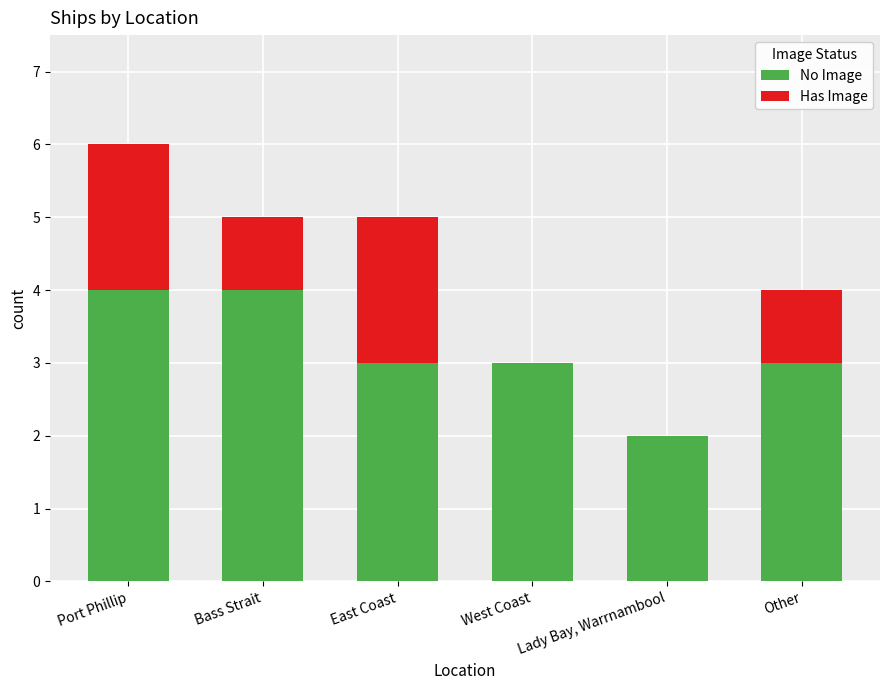

What is the total value across all series at East Coast?

5